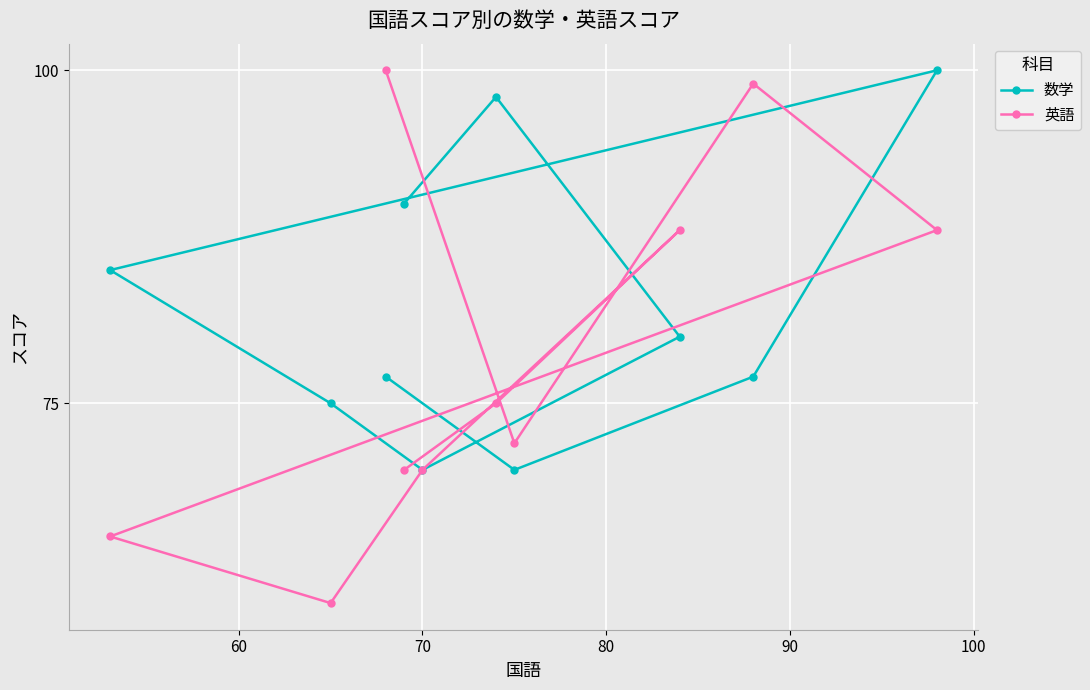

What is the maximum value for 数学?

100